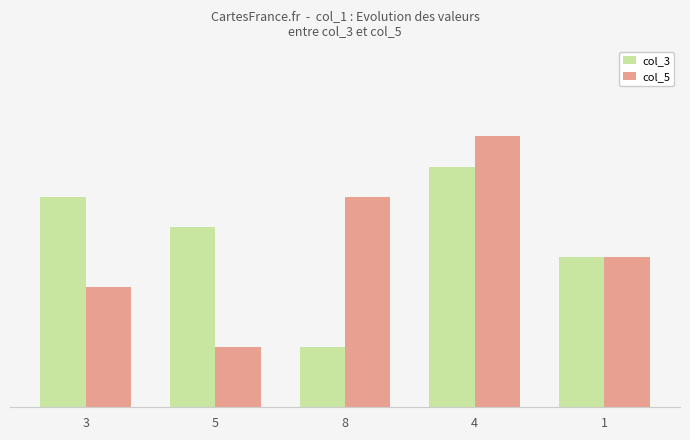

Reading left to right, transcribe all the data shown in this chart.

col_3: 7	6	2	8	5
col_5: 4	2	7	9	5